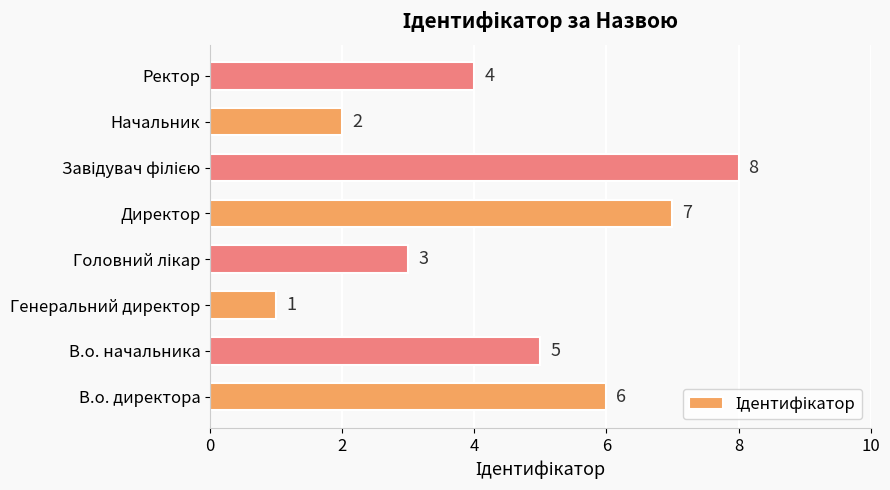

What is the smallest value displayed?

1